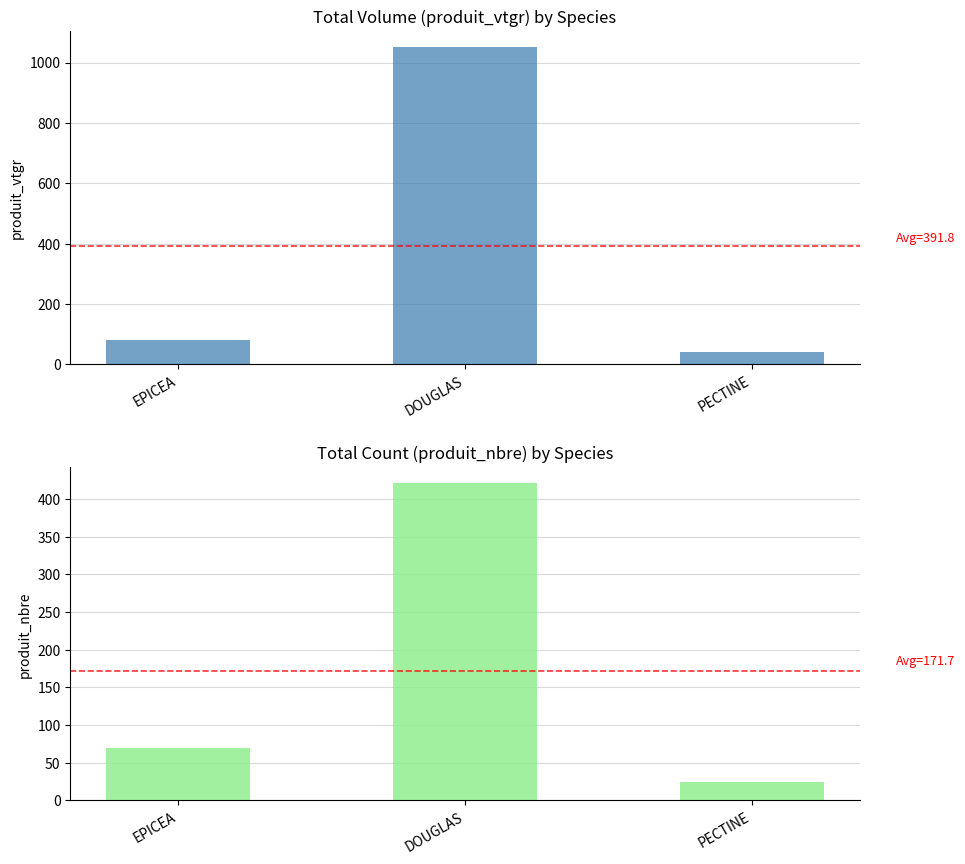

At how many categories does at least one series exceed 437?

1